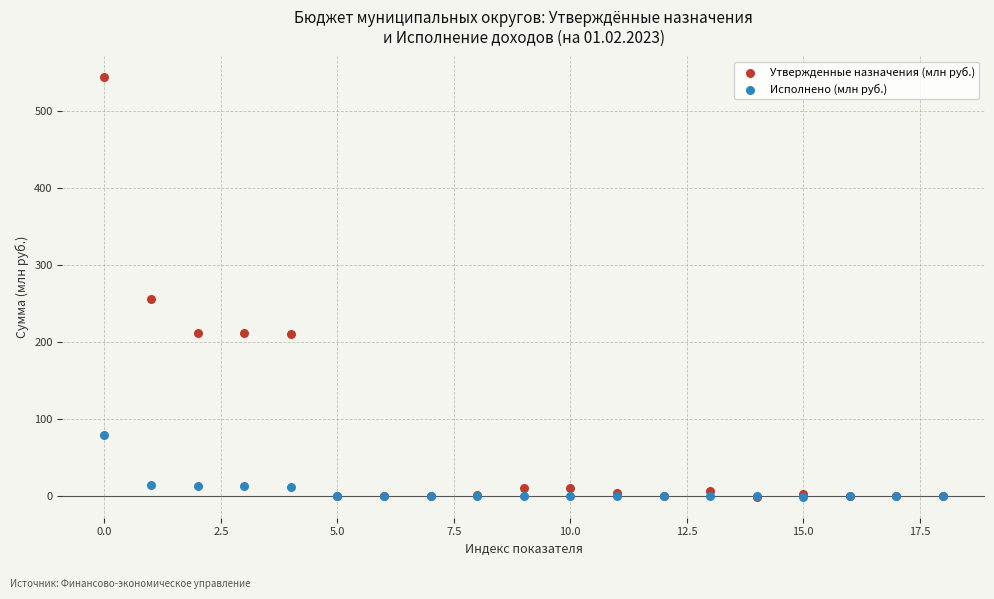

Which series has the widest spread of Y values?

Утвержденные назначения (млн руб.)